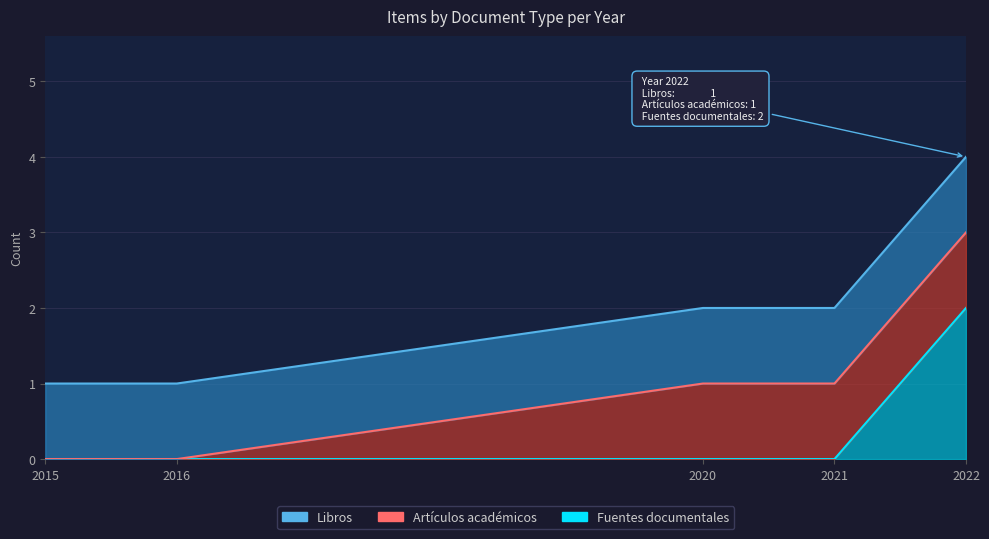

What is the average value of the Libros series?

1